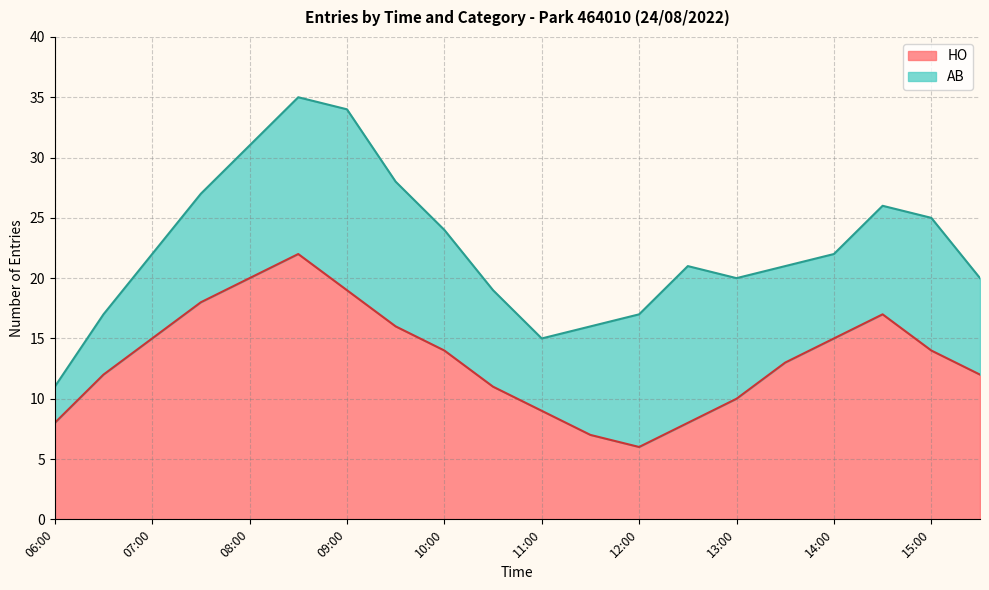

How many lines are shown in the chart?

2